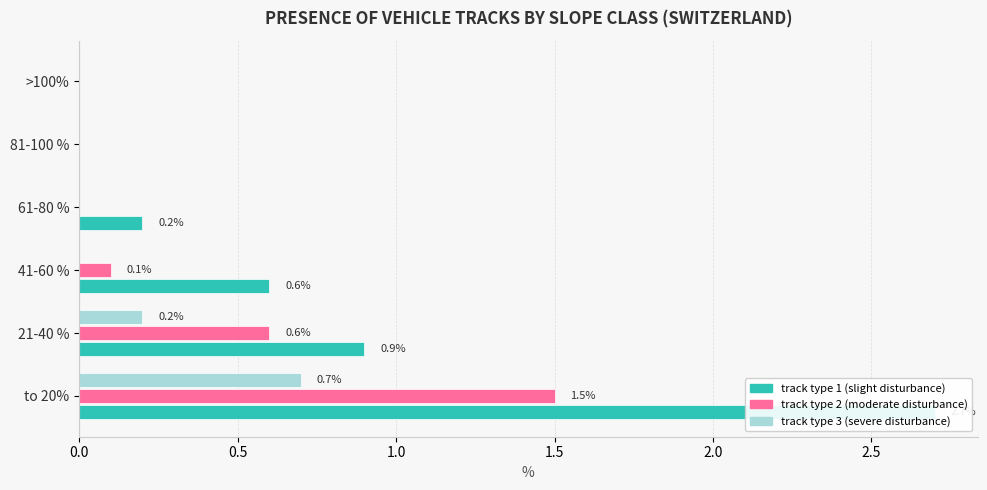

Count the number of categories in the chart.

6